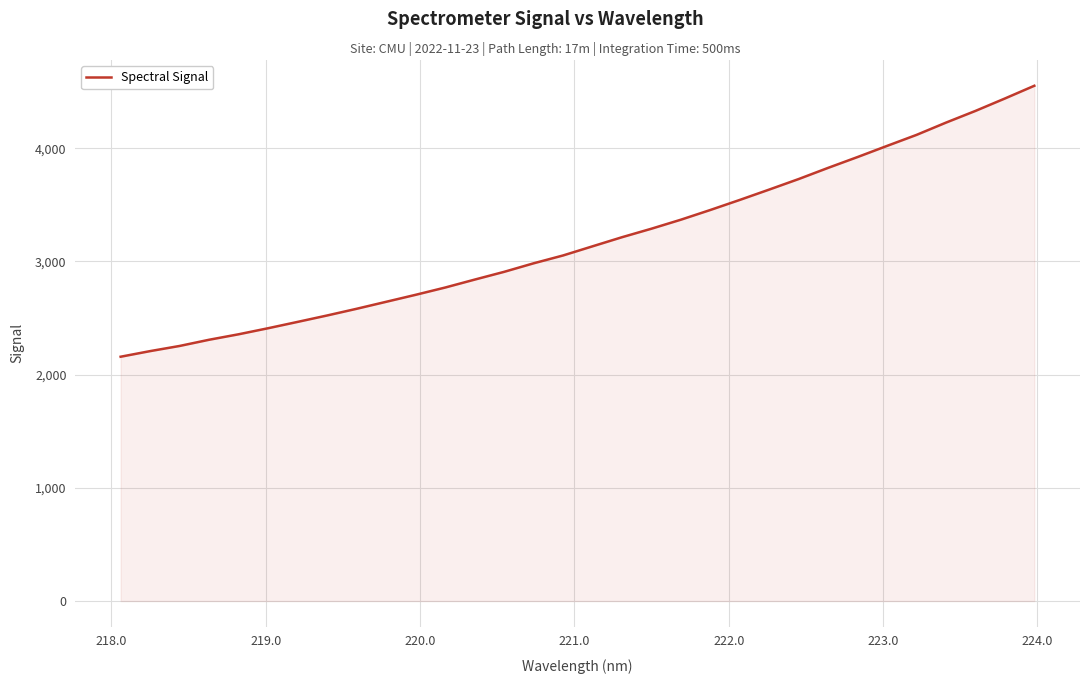

What is the difference between the maximum and minimum values?

2393.3